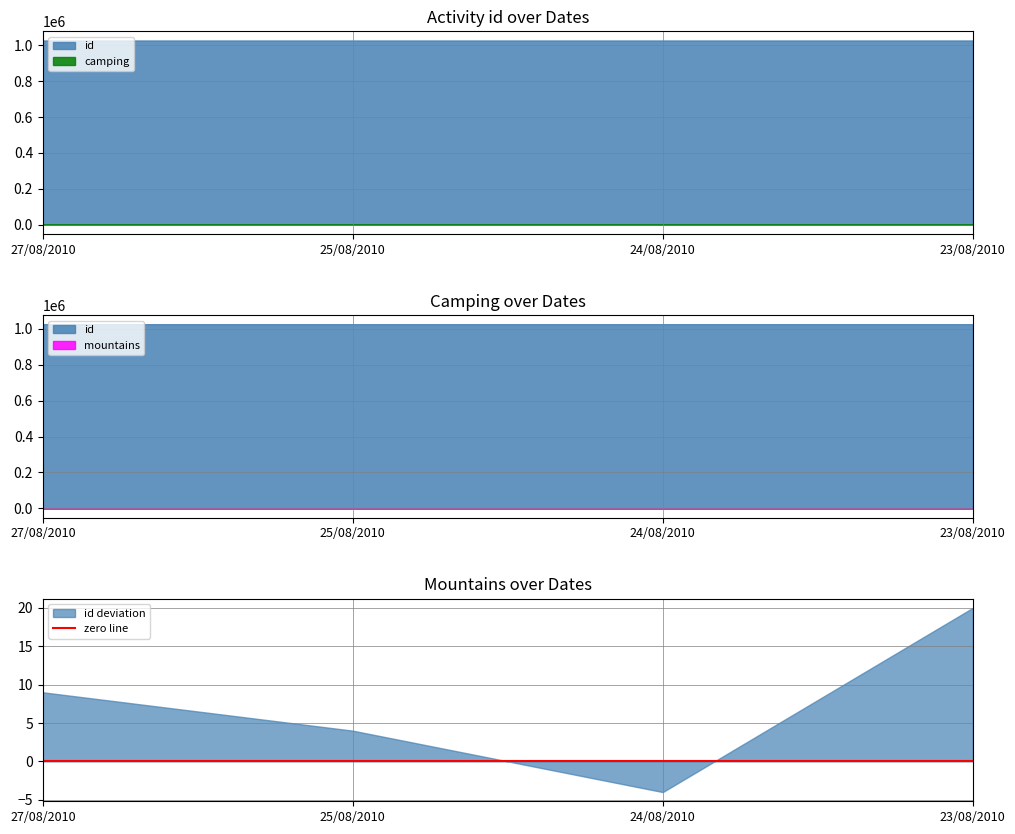

What is the minimum value for id deviation?

-4